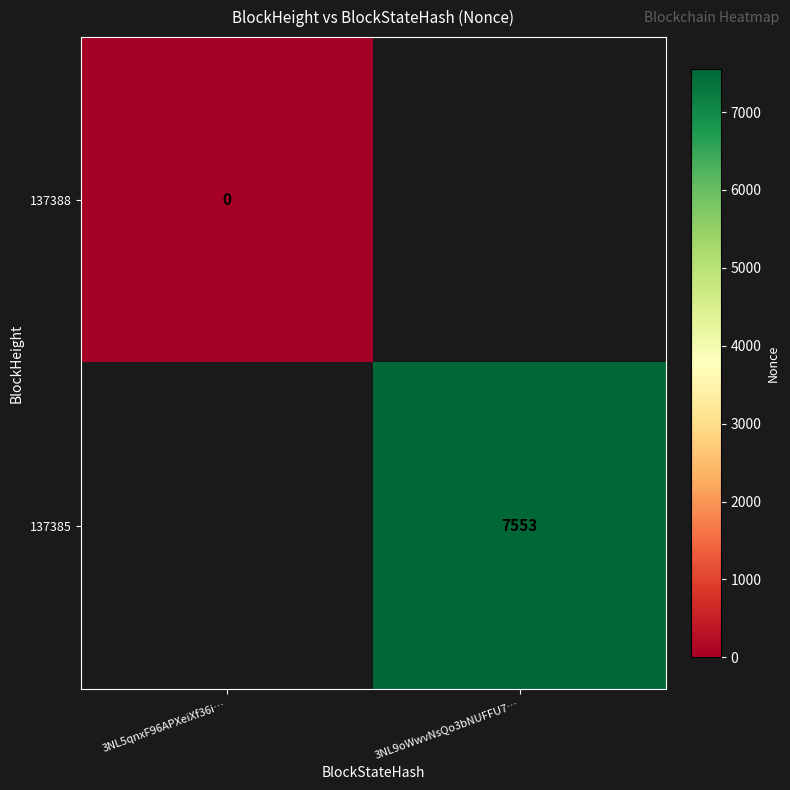

The 137385 series shows 7553 at 3NL9oWwvNsQo3bNUFFU7…. True or false?

True